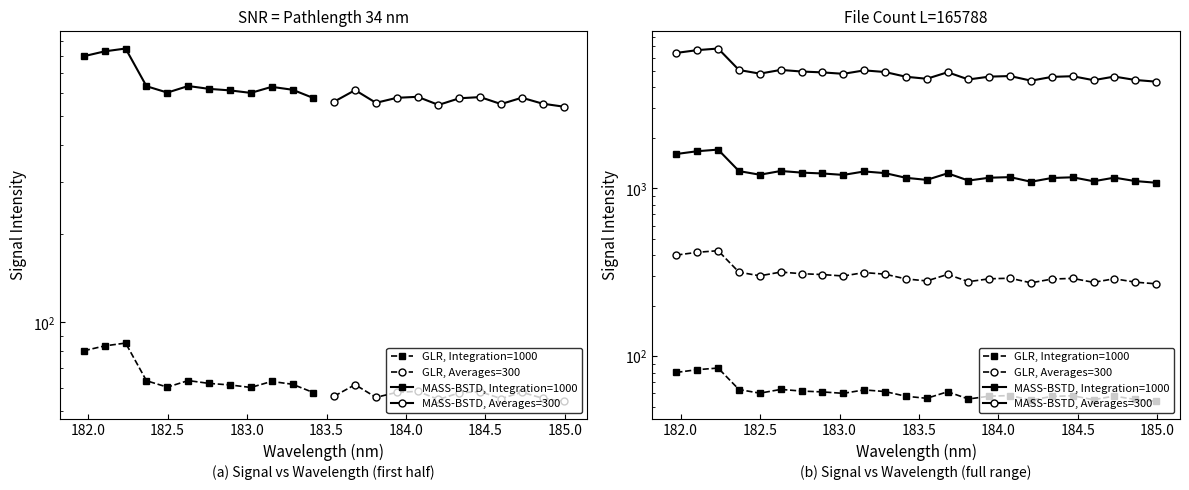

The GLR, Integration=1000 series shows 27.0 at 21. True or false?

False